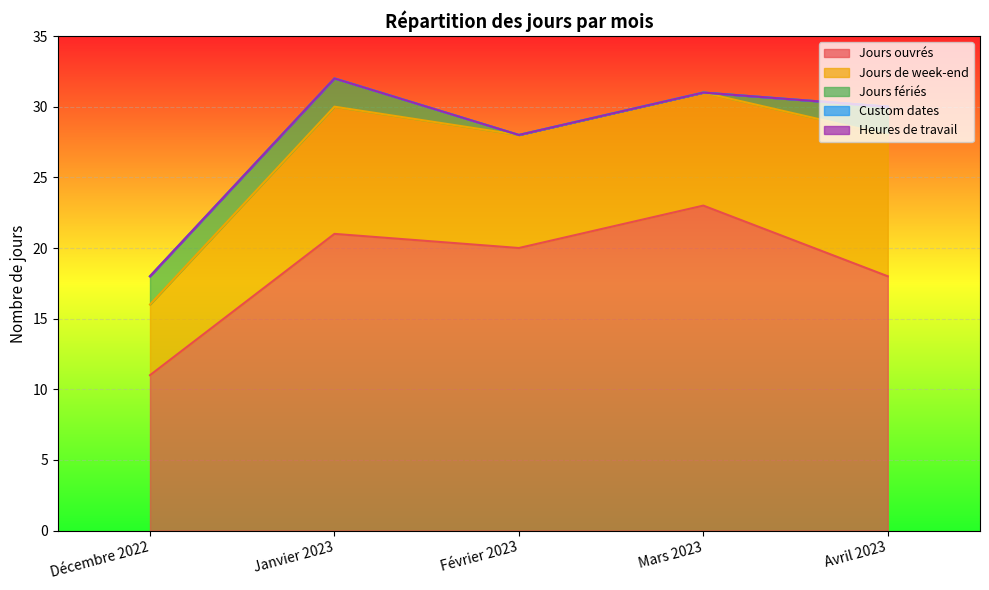

What is the total value across all series at Mars 2023?

31